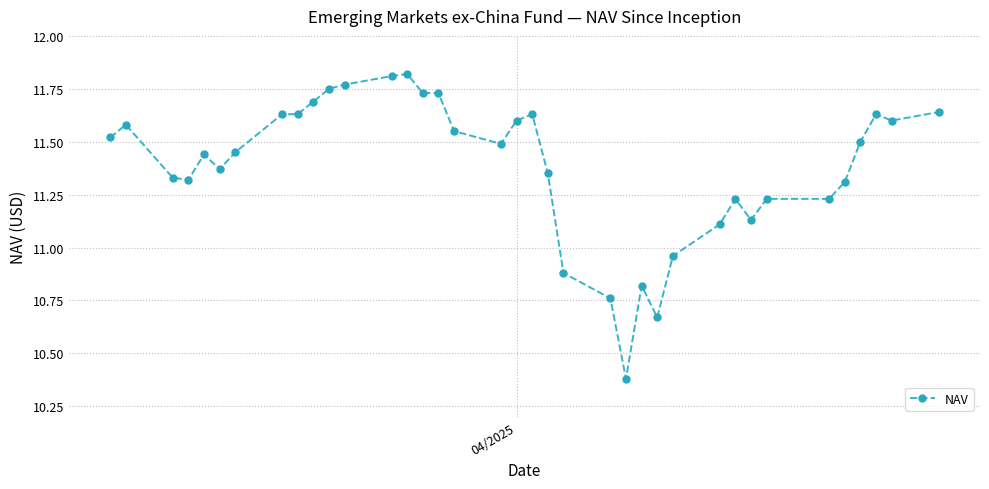

True or false: the data has more than 1 interior local peaks.

True